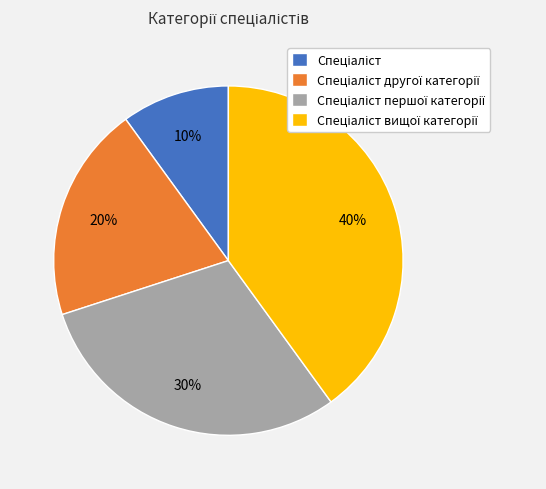

Does any single category account for the majority?

No